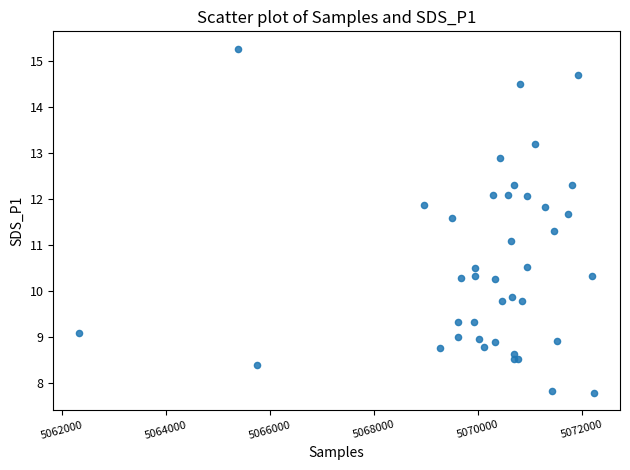

What Y value in the scatter plot is closest to 11?

11.1